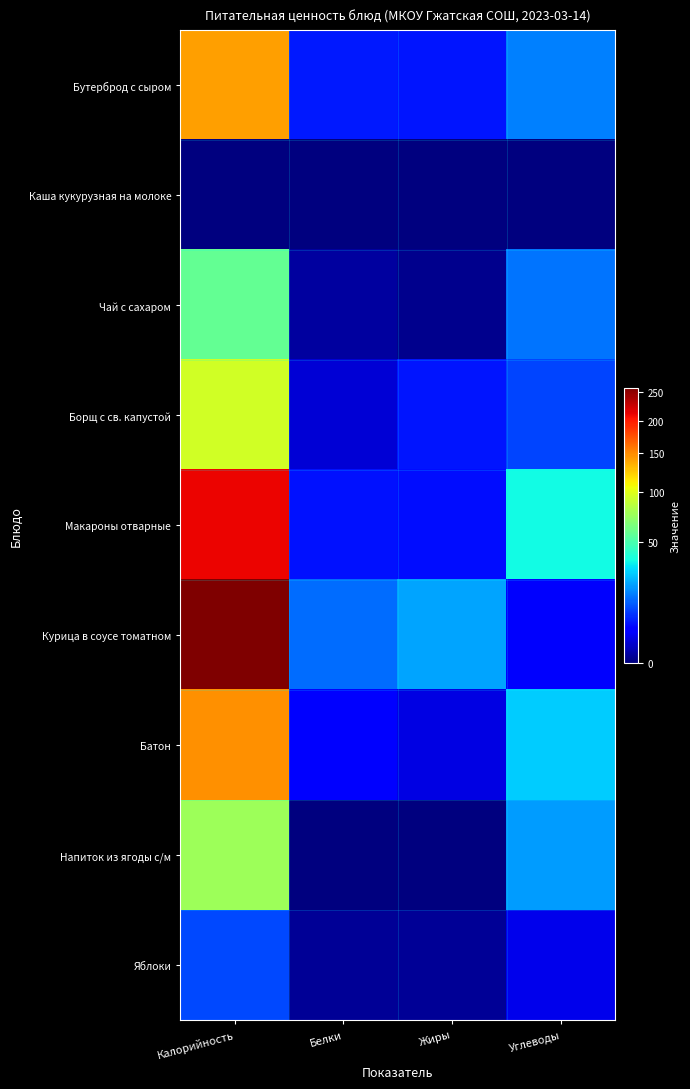

Reading right to left, what are all the values shown in this chart?

Бутерброд с сыром: Углеводы=16.5	Жиры=5.6	Белки=6.0	Калорийность=142.0
Каша кукурузная на молоке: Углеводы=0.0	Жиры=0.0	Белки=0.0	Калорийность=0.0
Чай с сахаром: Углеводы=15.0	Жиры=0.1	Белки=0.2	Калорийность=57.0
Борщ с св. капустой: Углеводы=9.5	Жиры=5.5	Белки=1.5	Калорийность=94.0
Макароны отварные: Углеводы=35.6	Жиры=4.9	Белки=5.3	Калорийность=211.0
Курица в соусе томатном: Углеводы=3.1	Жиры=21.1	Белки=14.1	Калорийность=258.0
Батон: Углеводы=27.6	Жиры=2.1	Белки=4.2	Калорийность=147.0
Напиток из ягоды с/м: Углеводы=20.0	Жиры=0.0	Белки=0.0	Калорийность=76.0
Яблоки: Углеводы=2.5	Жиры=0.1	Белки=0.1	Калорийность=10.0